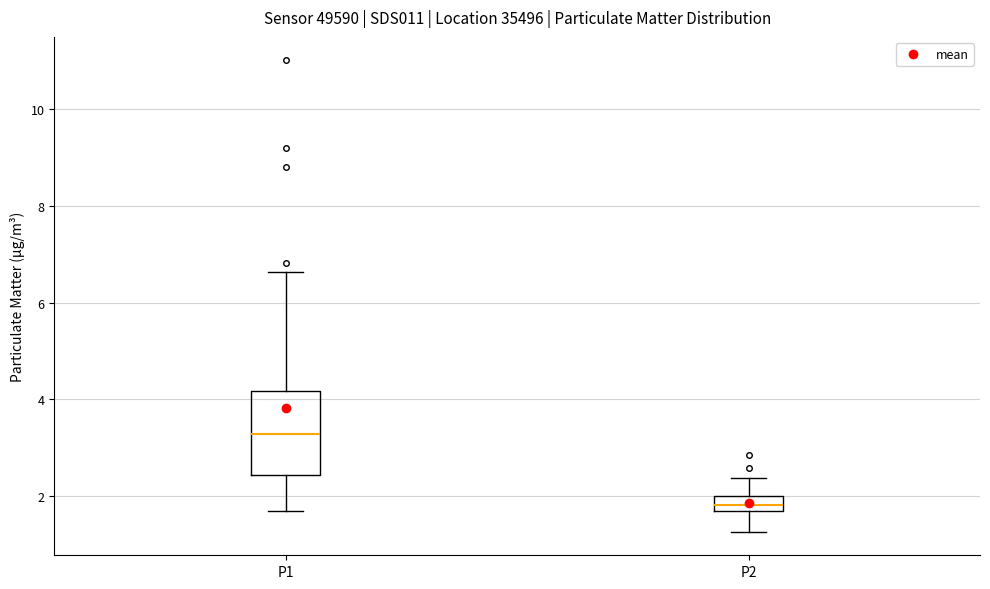

Reading left to right, read every box against the y-axis: the position of its median line, the range the box covers, and the ends of its whiskers. The values are not printed on the chart, so give them approximately, as read against the axis.

P1: median 3.2, box 2.4 to 4.2, whiskers 1.8 to 6.6
P2: median 1.8, box 1.6 to 2.0, whiskers 1.2 to 2.4